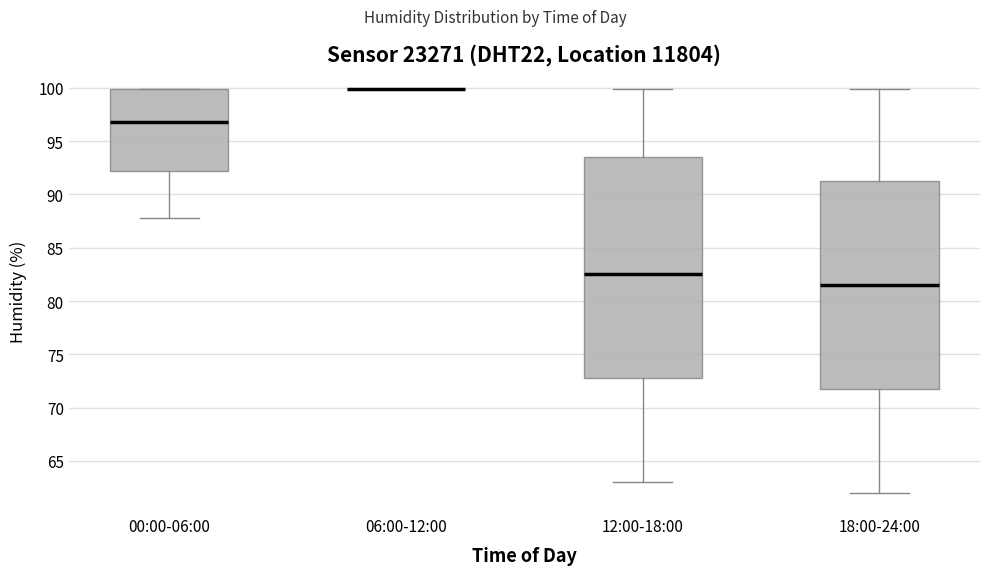

Reading left to right, read every box against the y-axis: the position of its median line, the range the box covers, and the ends of its whiskers. The values are not printed on the chart, so give them approximately, as read against the axis.

00:00-06:00: median 97.0, box 92.0 to 100.0, whiskers 88.0 to 100.0
06:00-12:00: box collapsed to a line at 100.0, whiskers 100.0 to 100.0
12:00-18:00: median 82.5, box 73.0 to 93.5, whiskers 63.0 to 100.0
18:00-24:00: median 81.5, box 72.0 to 91.5, whiskers 62.0 to 100.0